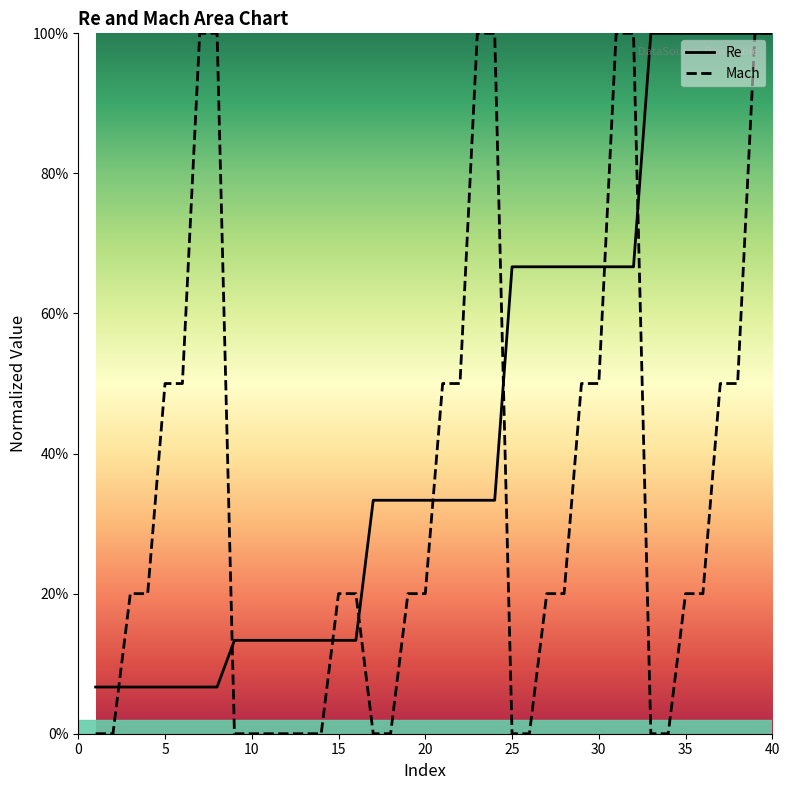

Between 14 and 21, which is larger?

21